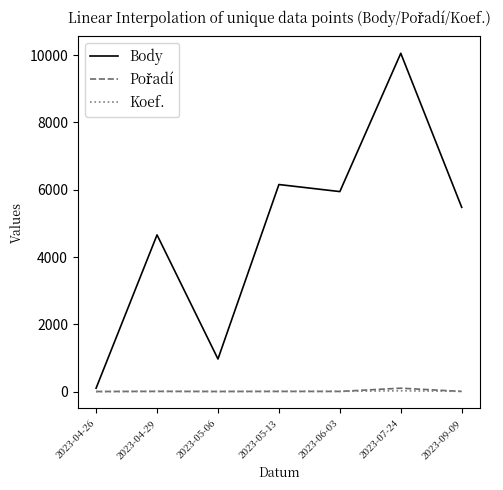

At which category is the sum across all series the highest?

2023-07-24